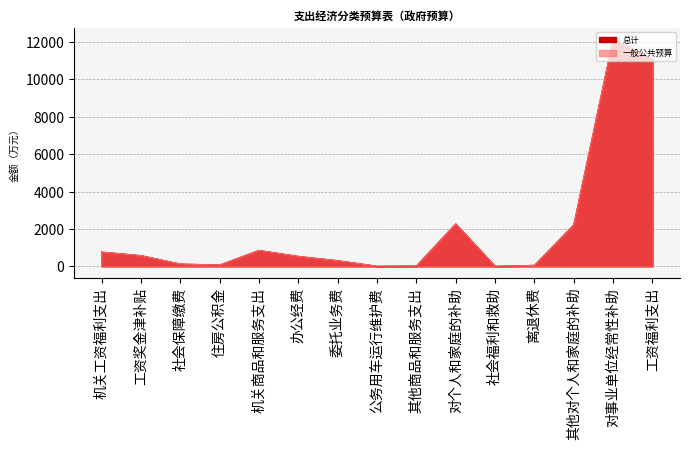

In 总计, how many points are lower than both neighbors (excluding endpoints)?

3